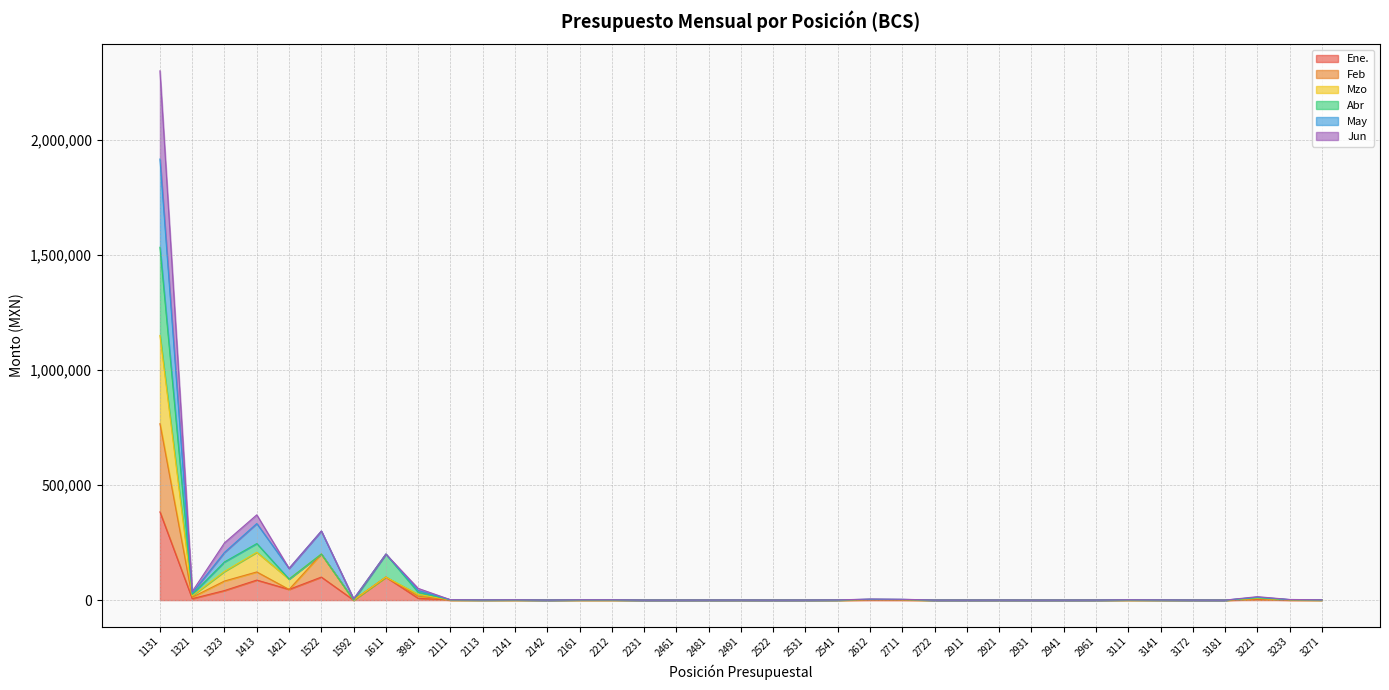

What is the maximum value for Ene.?

383210.6